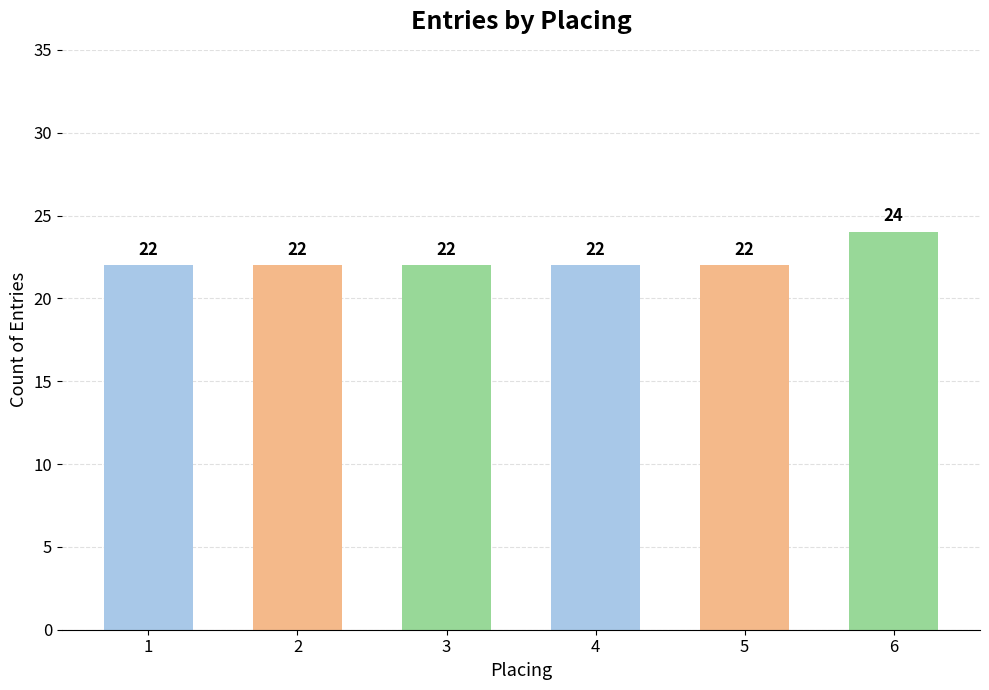

How many data points are above 22?

1